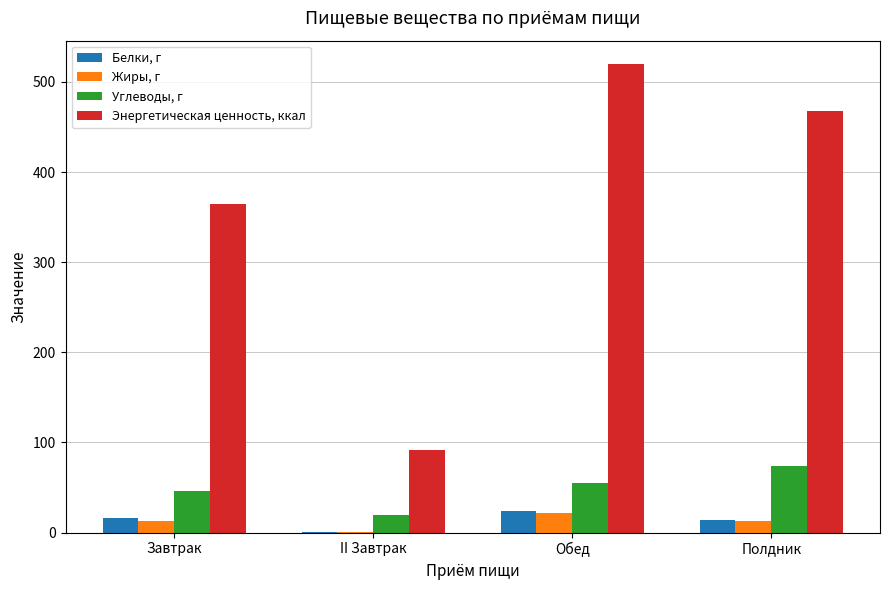

What is the maximum value shown in the chart?

519.7